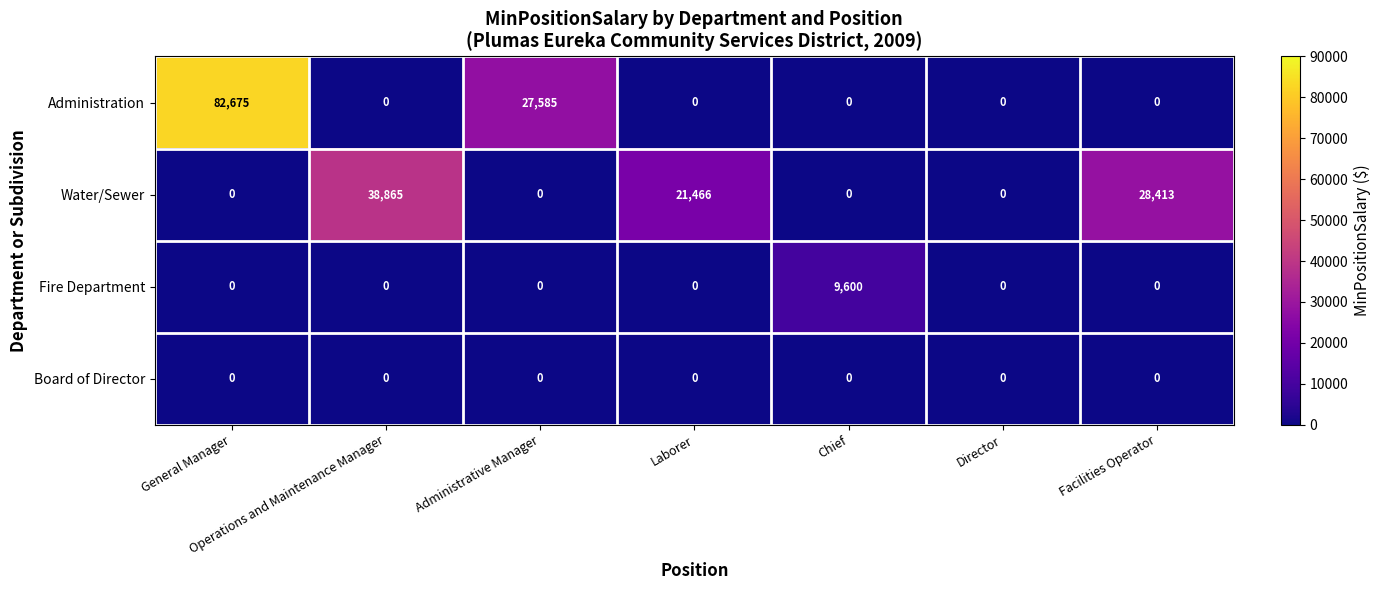

List the series in order of their peak value, lowest first.

Board of Director, Fire Department, Water/Sewer, Administration